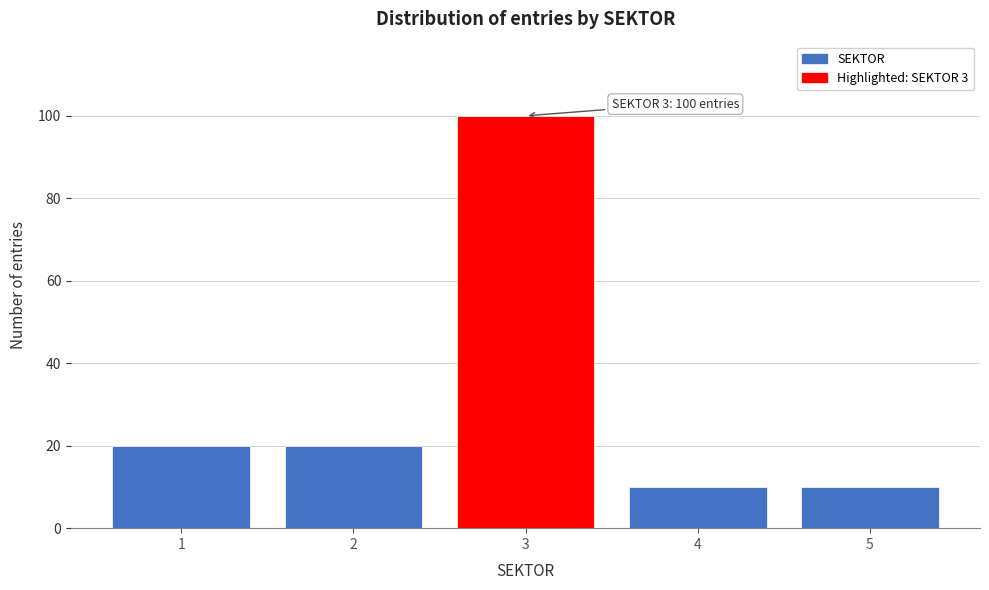

Reading left to right, transcribe all the data shown in this chart.

1=20	2=20	3=100	4=10	5=10